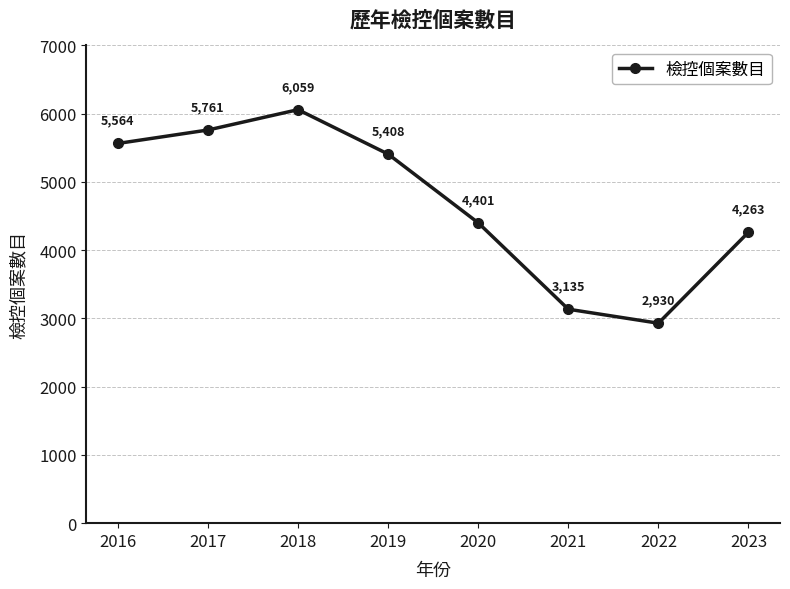

How many interior local valleys (lower than both neighbors) does the data have?

1